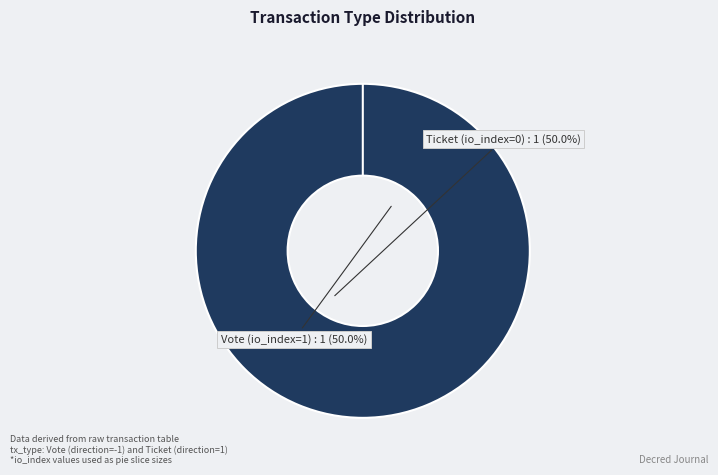

Is the sum of Ticket (io_index=0) and Vote (io_index=1) greater than half?

Yes